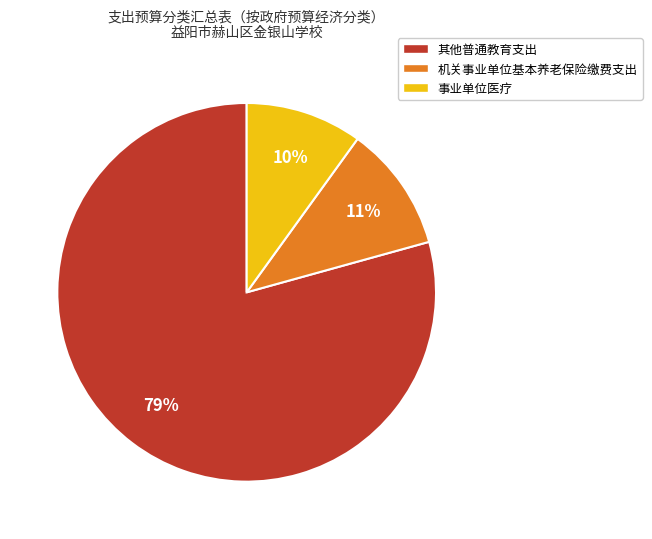

Count the number of slices in the pie.

3